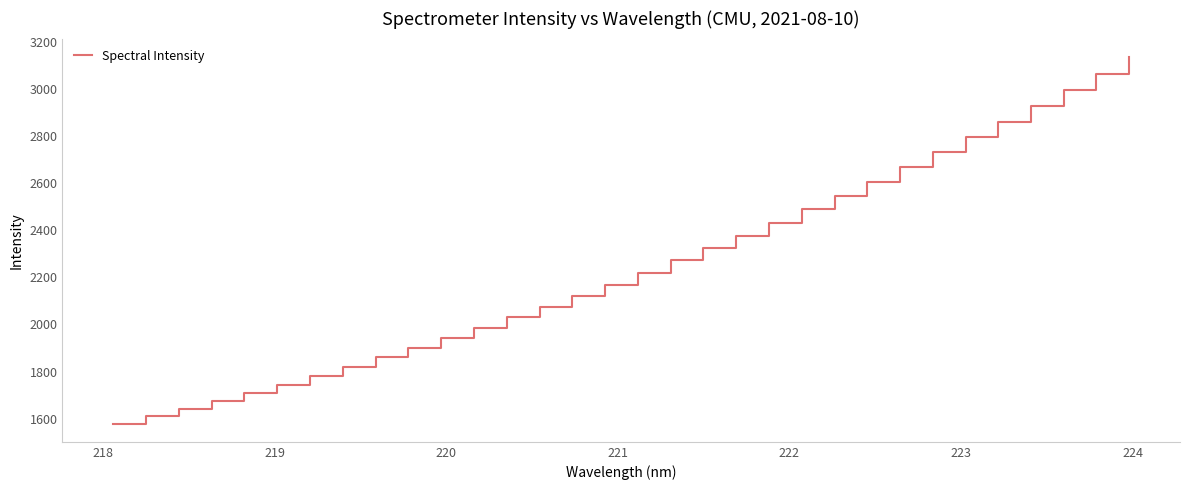

What is the smallest value displayed?

1578.8